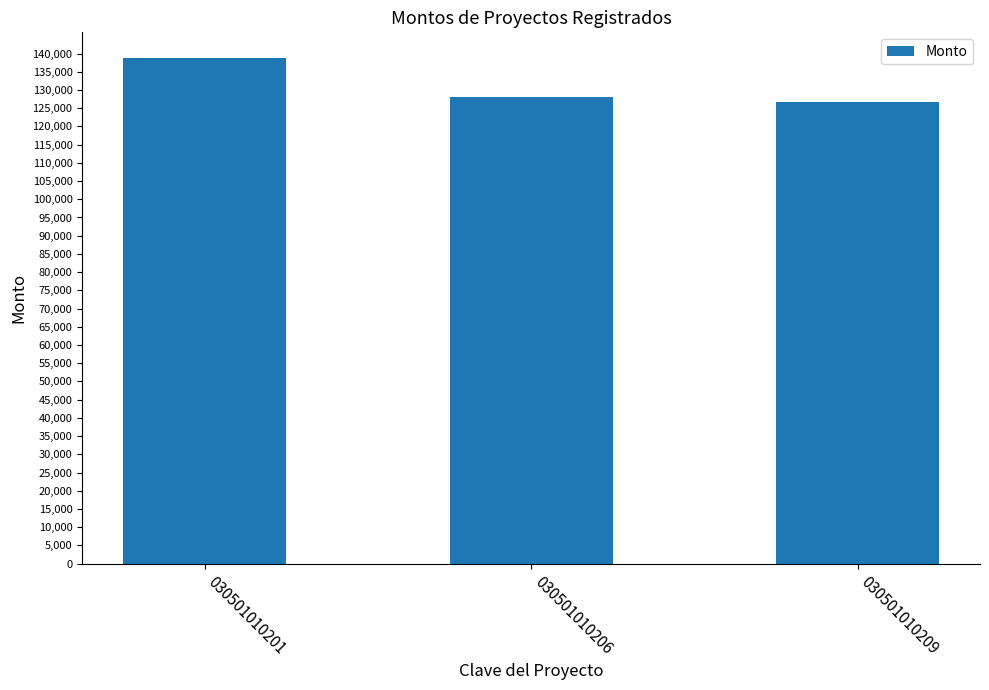

What is the change in value from 030501010201 to 030501010206?

-10689.0